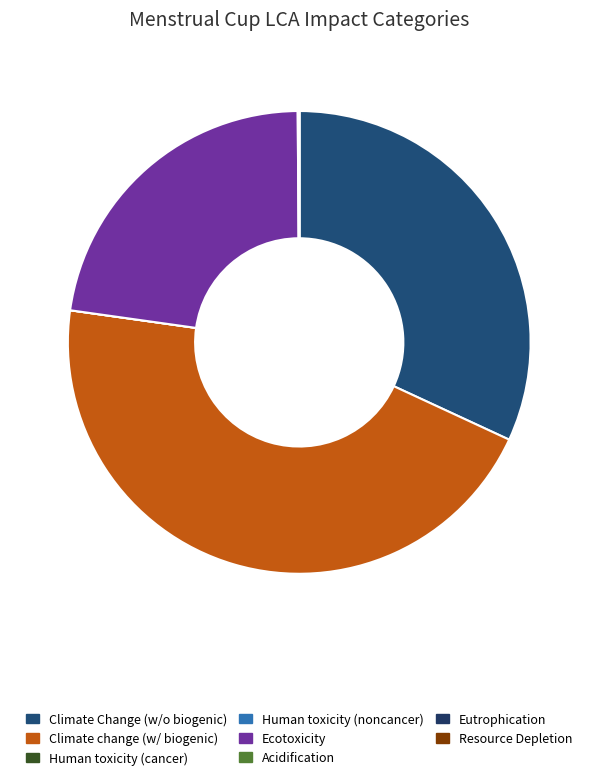

Is there any slice that represents more than half of the pie?

No